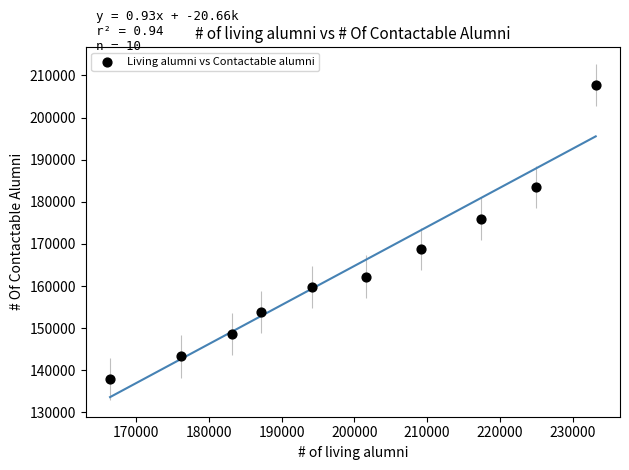

What Y value in the scatter plot is closest to 172864?

176024